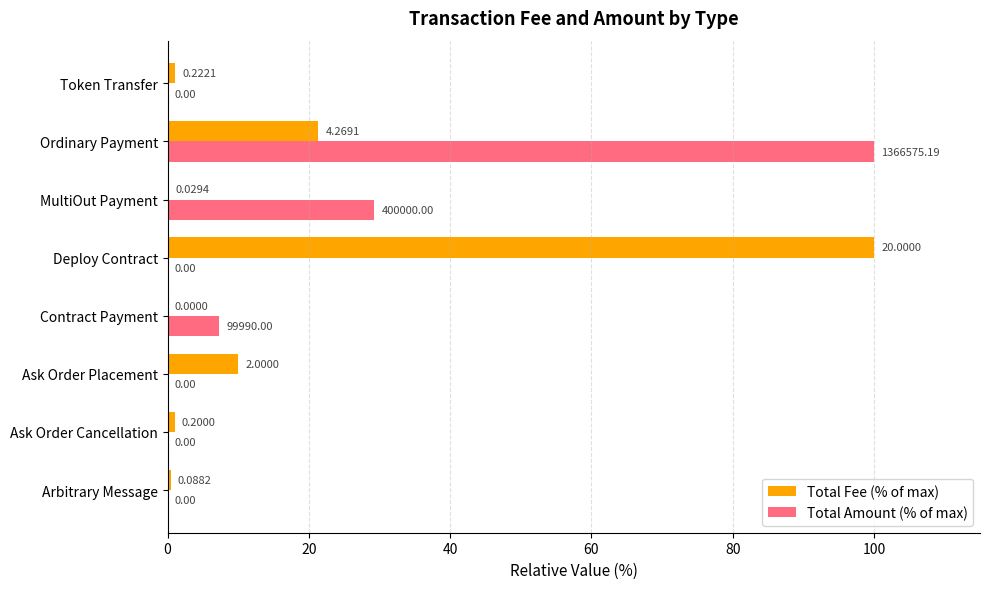

Which series has the largest total across all categories?

Total Amount (% of max)